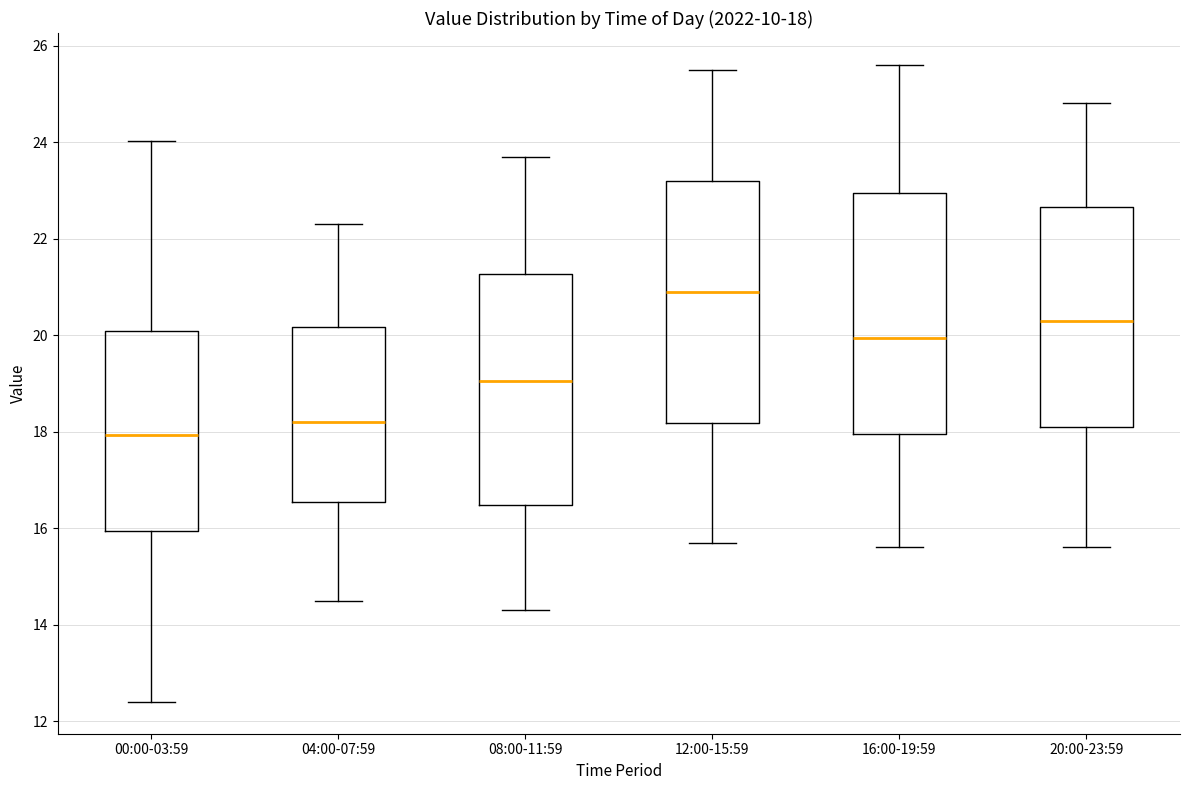

Which box's median line is the lowest?

00:00-03:59